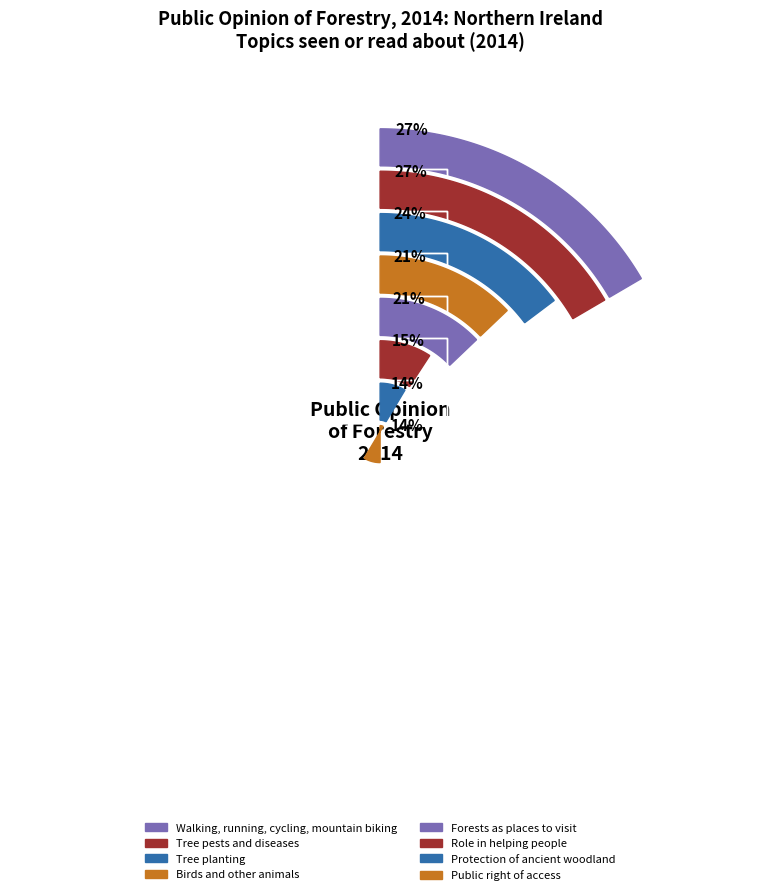

Which category has the biggest portion of the pie?

Walking, running, cycling, mountain biking